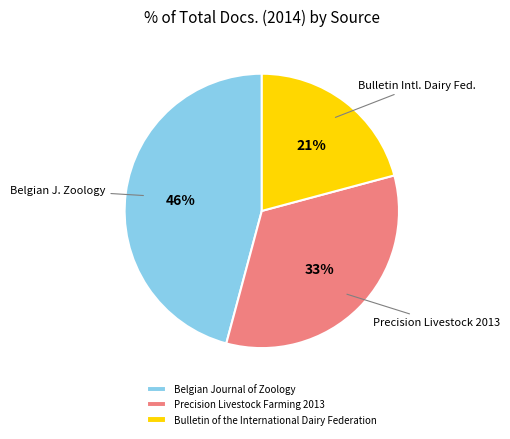

The Precision Livestock Farming 2013 slice represents 33% of the pie. True or false?

True